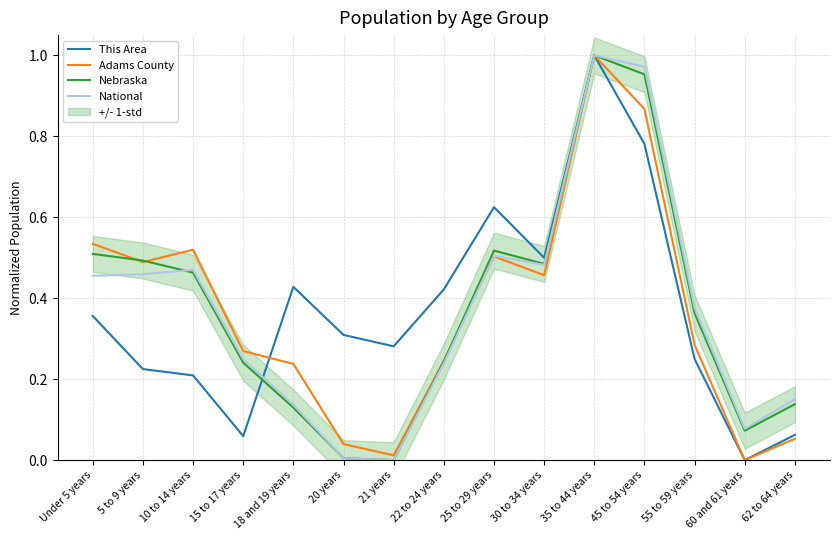

How many positive values does the This Area series have?

14